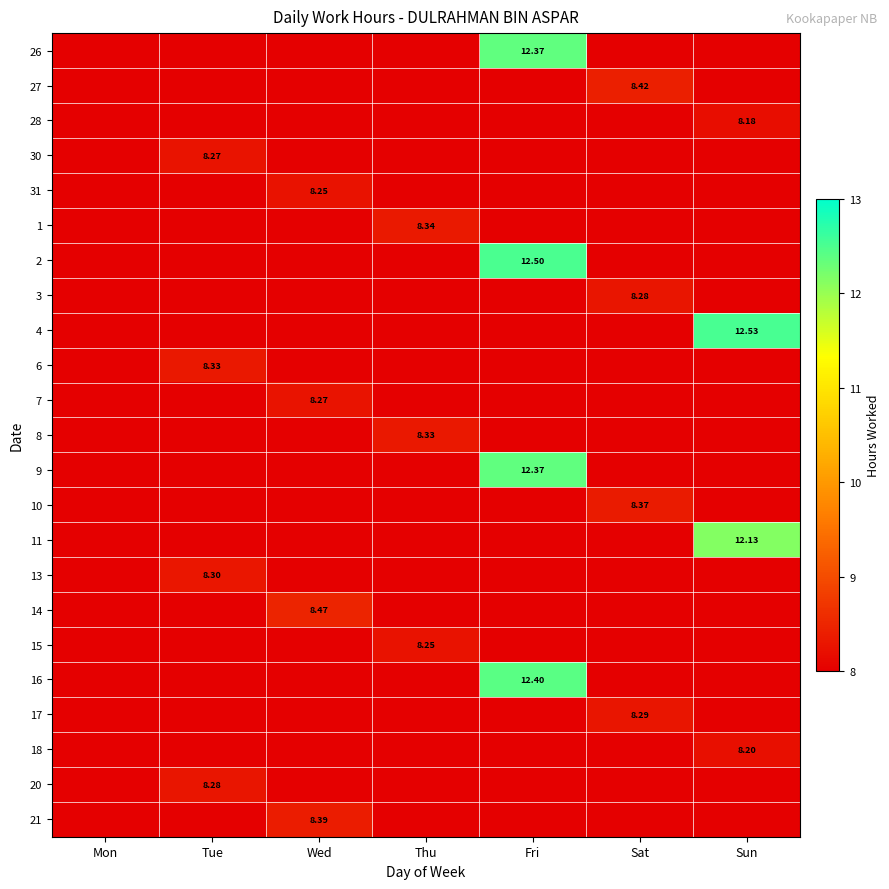

At Mon, list the series in order from largest to smallest.

26, 27, 28, 30, 31, 1, 2, 3, 4, 6, 7, 8, 9, 10, 11, 13, 14, 15, 16, 17, 18, 20, 21